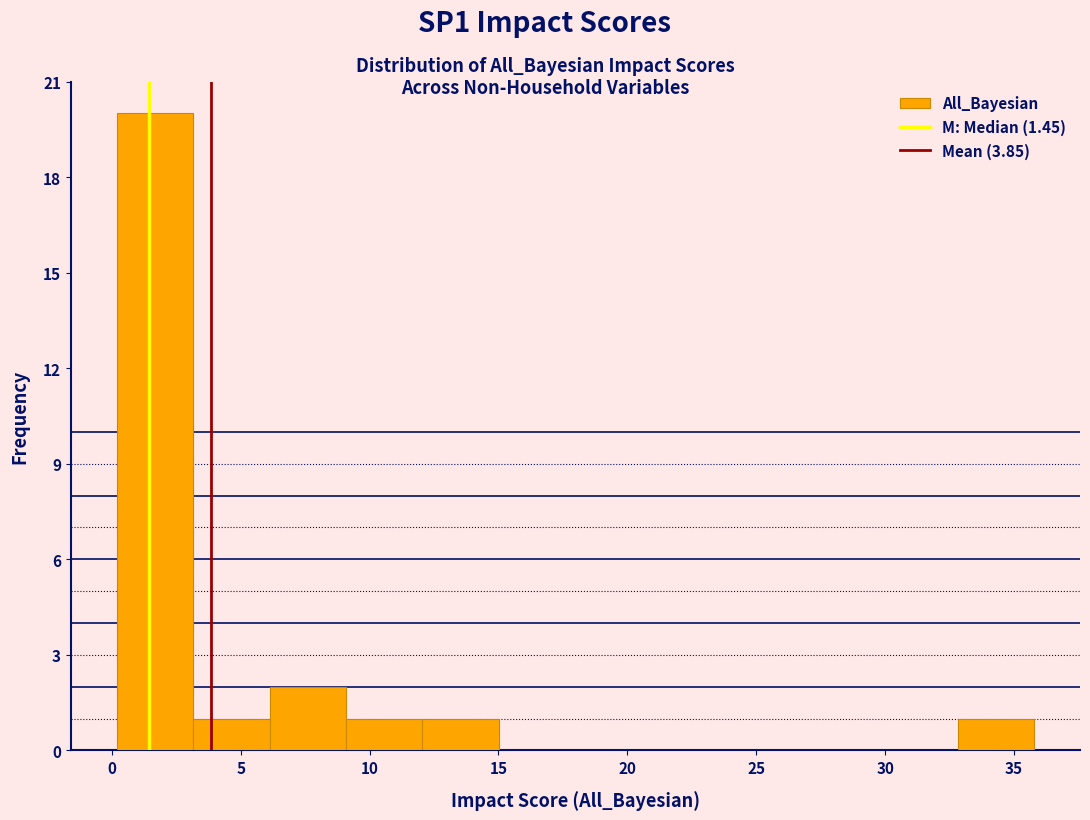

Reading left to right, transcribe this chart: for each bar, give the range it covers on the x-axis and its height. Neither the bar edges nor the heights are printed on the chart, so give them approximately, as read against the axes.

0 to 3: 20
3 to 6: 1
6 to 9: 2
9 to 12: 1
12 to 15: 1
15 to 18: 0
18 to 21: 0
21 to 24: 0
24 to 27: 0
27 to 30: 0
30 to 33: 0
33 to 36: 1